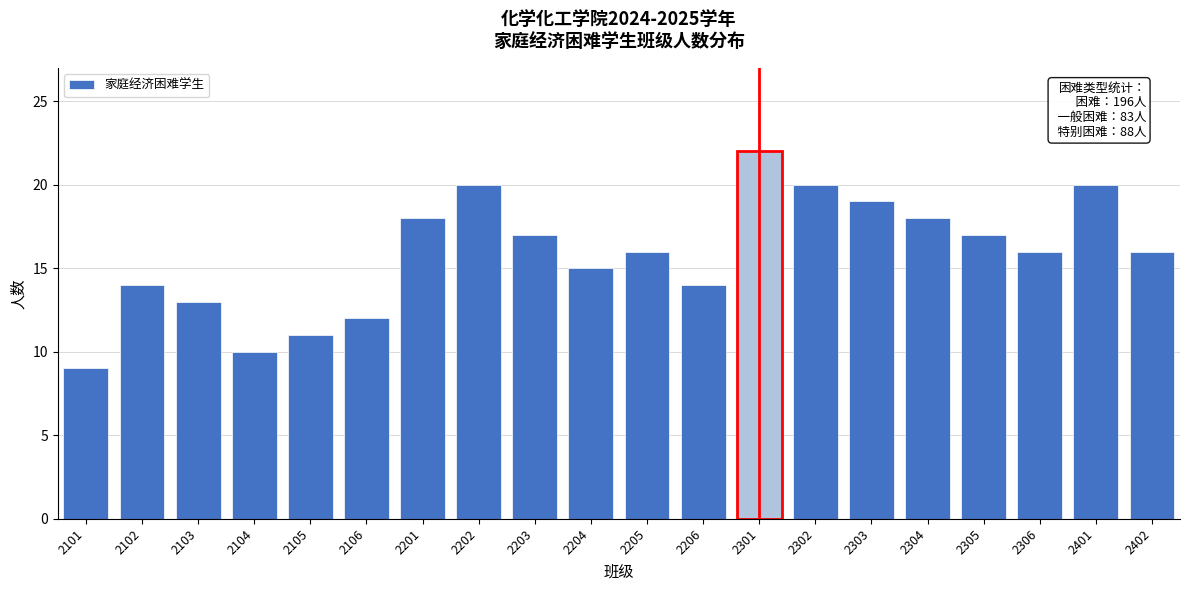

Reading right to left, what are all the values shown in this chart?

2402=16	2401=20	2306=16	2305=17	2304=18	2303=19	2302=20	2301=22	2206=14	2205=16	2204=15	2203=17	2202=20	2201=18	2106=12	2105=11	2104=10	2103=13	2102=14	2101=9